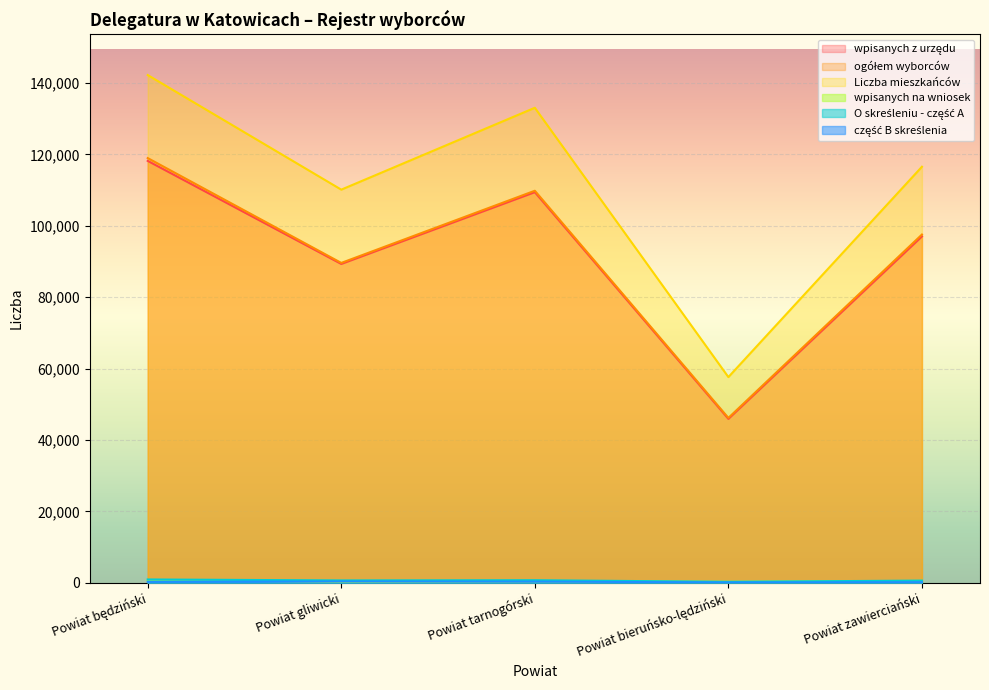

How many lines are shown in the chart?

6